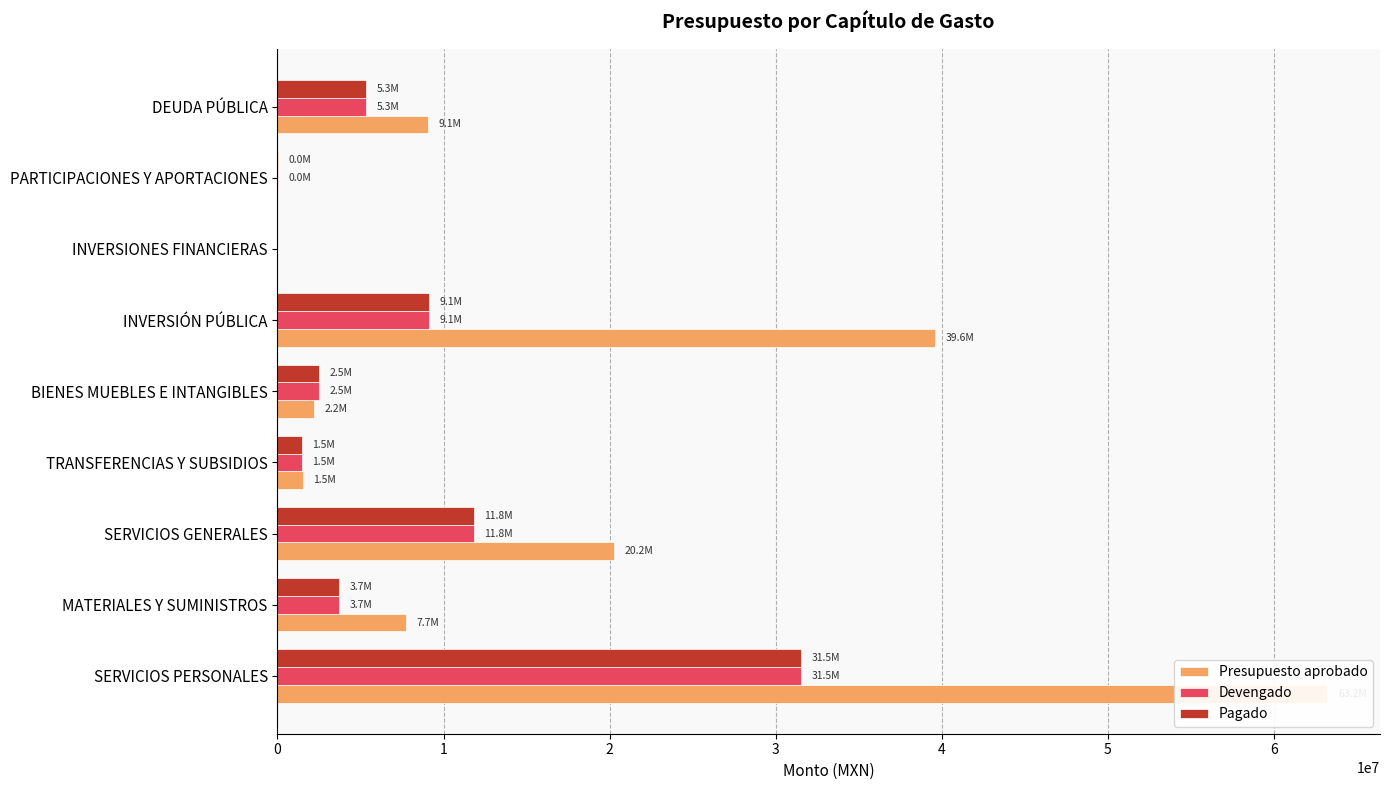

What is the approximate value of Pagado at MATERIALES Y SUMINISTROS?

3722467.5